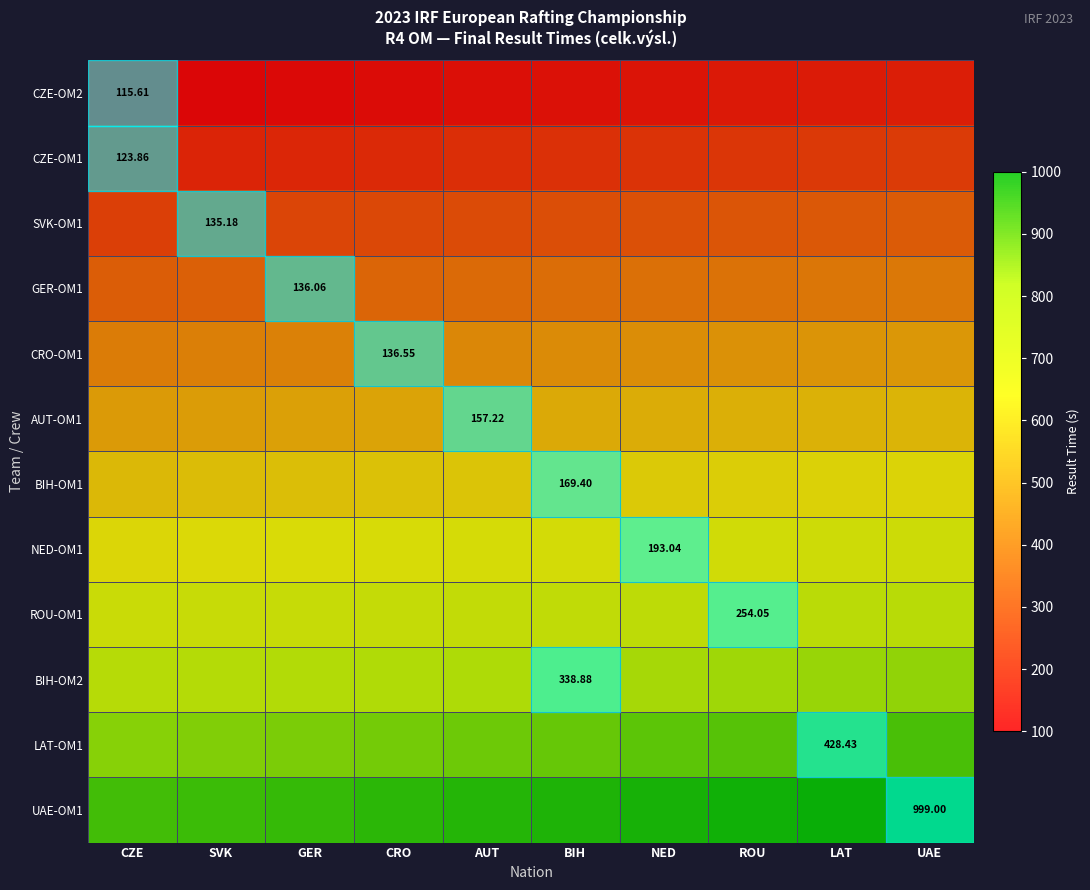

Which category has the lowest value across all series?

CZE